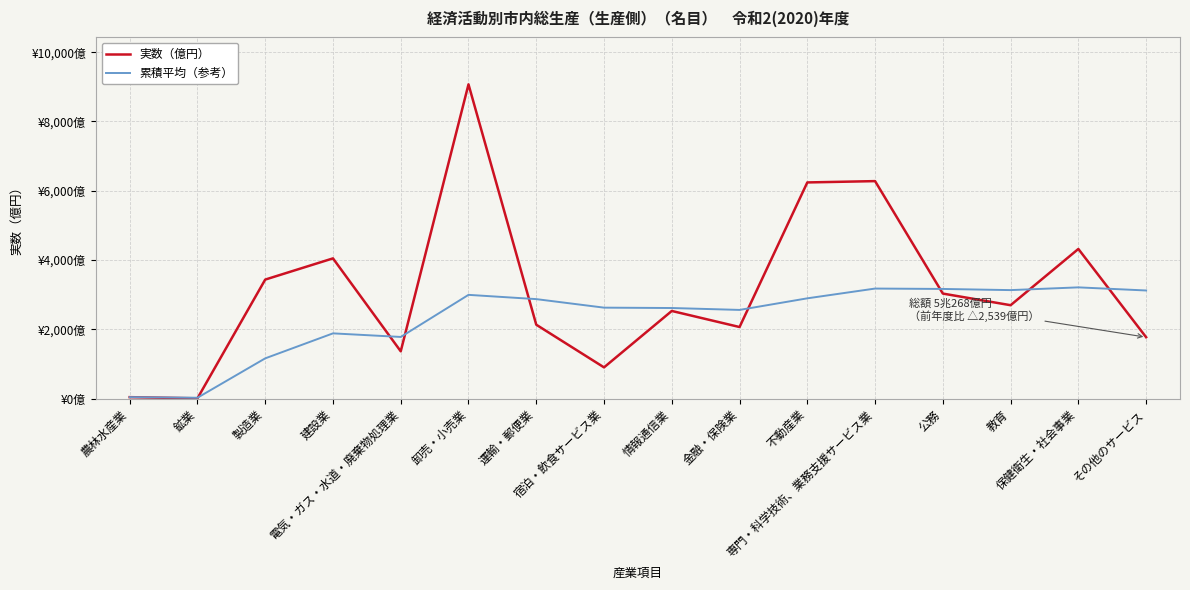

The 累積平均（参考） series shows 521.1 at 製造業. True or false?

False